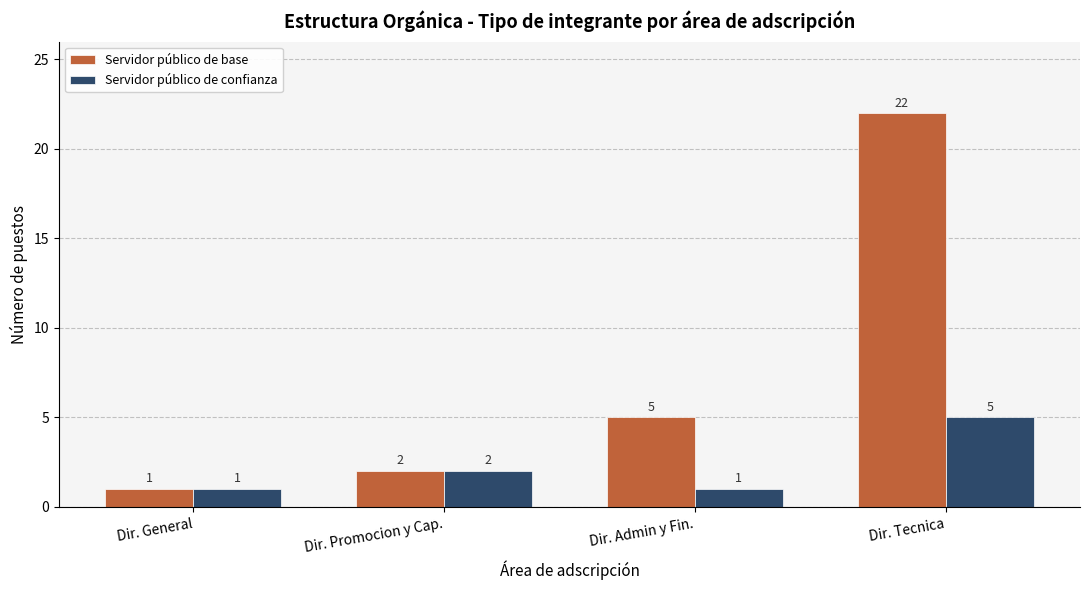

What is the average value of the Servidor público de confianza series?

2